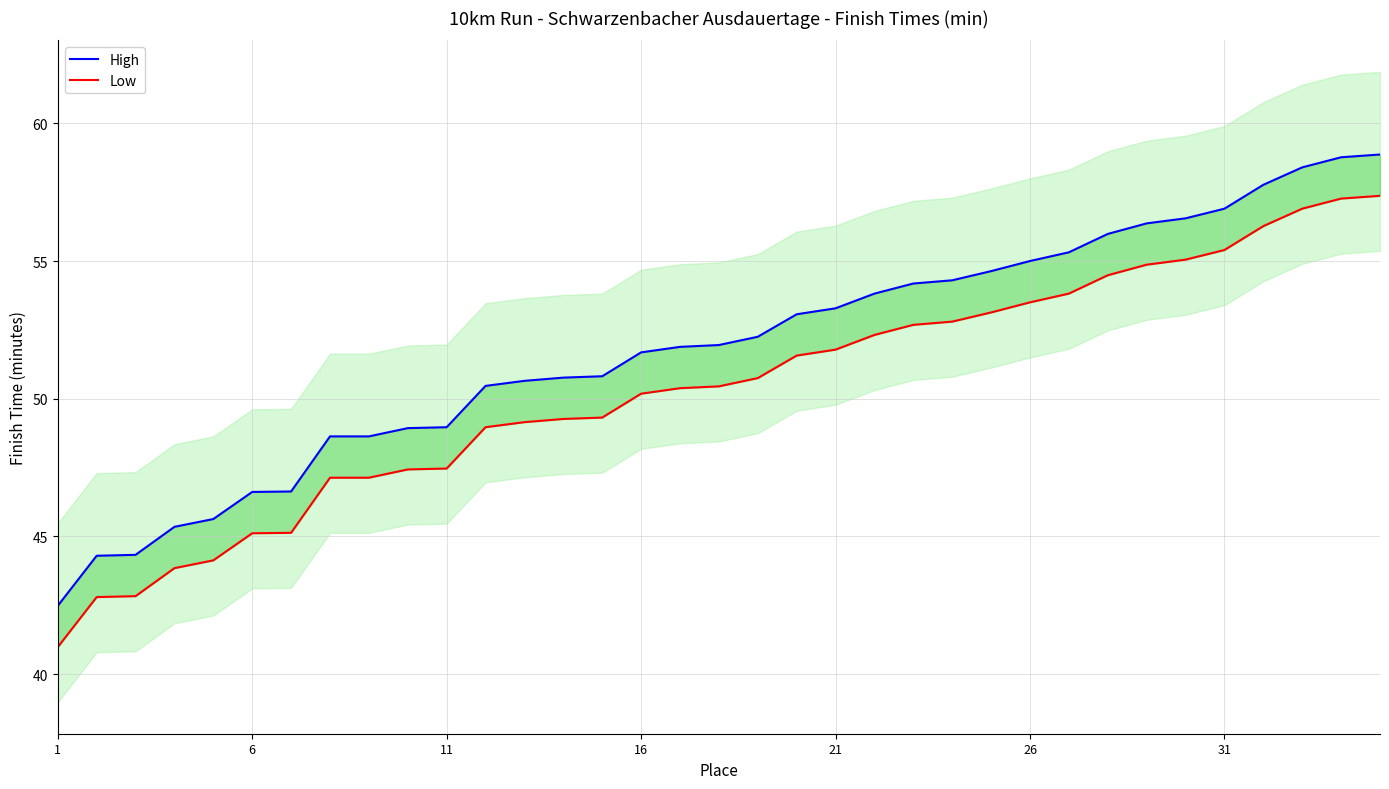

True or false: High and Low cross at least once.

False